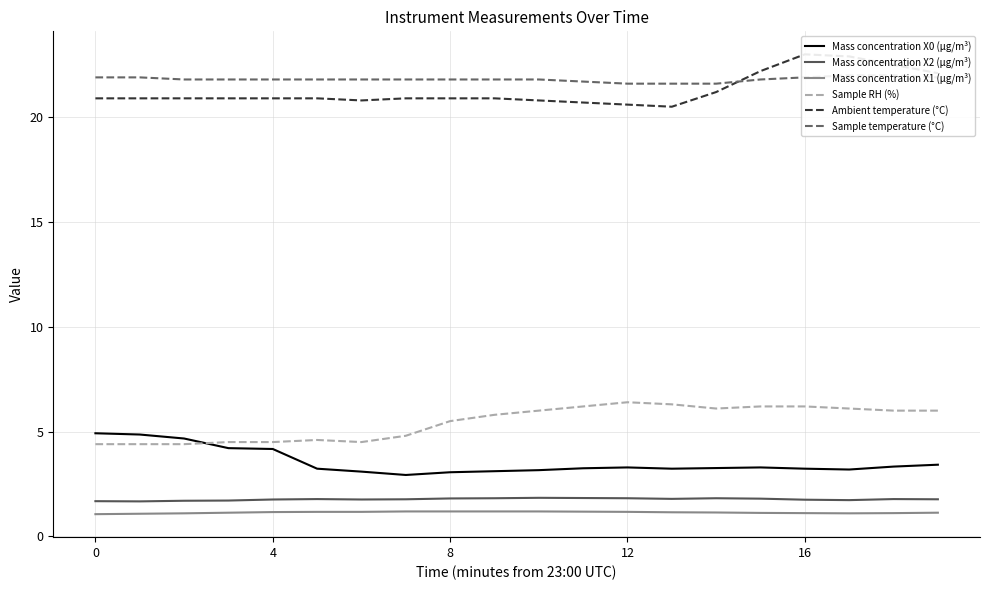

At which category is the sum across all series the highest?

16